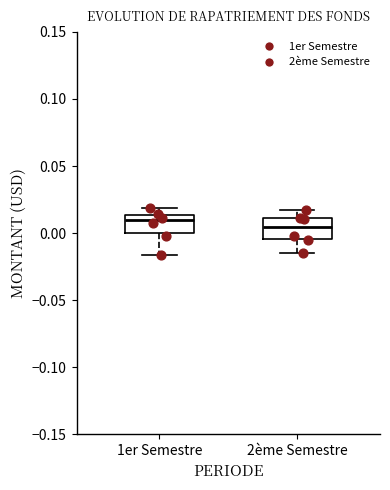

Where is the upper edge of the box for 2ème Semestre on the y-axis? The values are not printed on the chart, so give them approximately, as read against the axis.

0.010